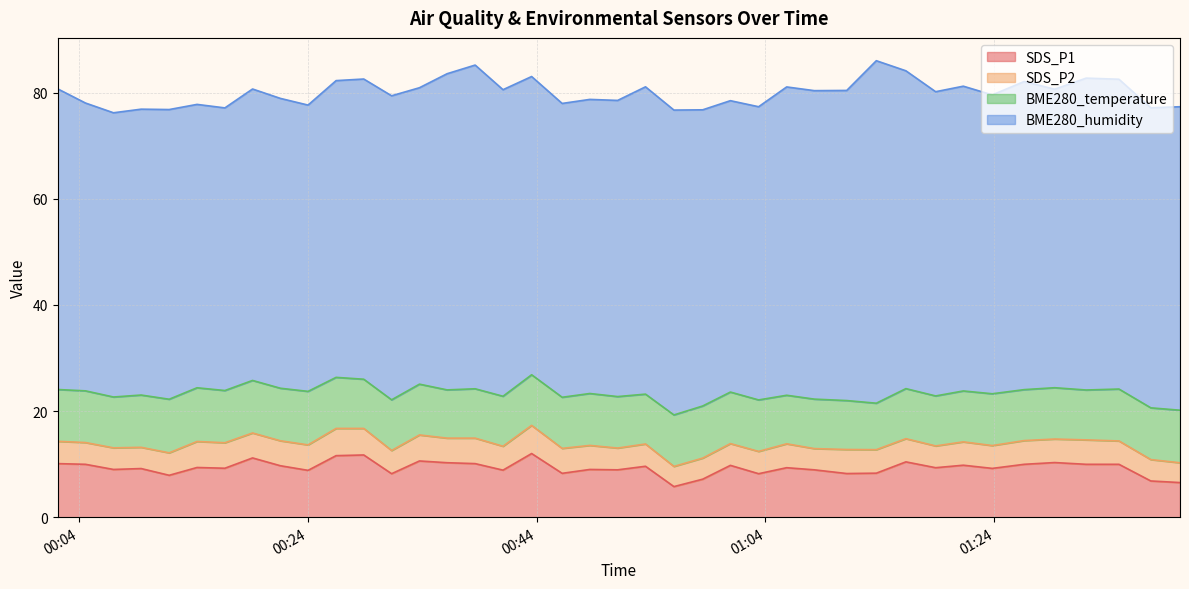

Which series has the largest total across all categories?

BME280_humidity